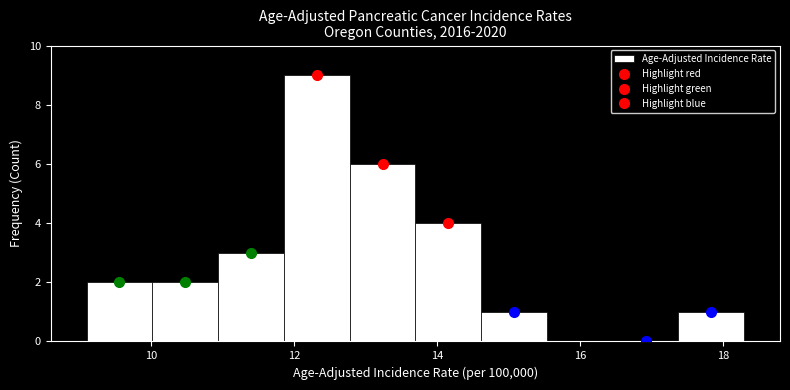

Reading left to right, list every bar in this chart as the range it spans on the x-axis followed by its height. Neither the bar edges nor the heights are printed on the chart, so give them approximately, as read against the axes.

9.10 to 10.02: 2
10.02 to 10.94: 2
10.94 to 11.86: 3
11.86 to 12.78: 9
12.78 to 13.70: 6
13.70 to 14.62: 4
14.62 to 15.54: 1
15.54 to 16.46: 0
16.46 to 17.38: 0
17.38 to 18.30: 1